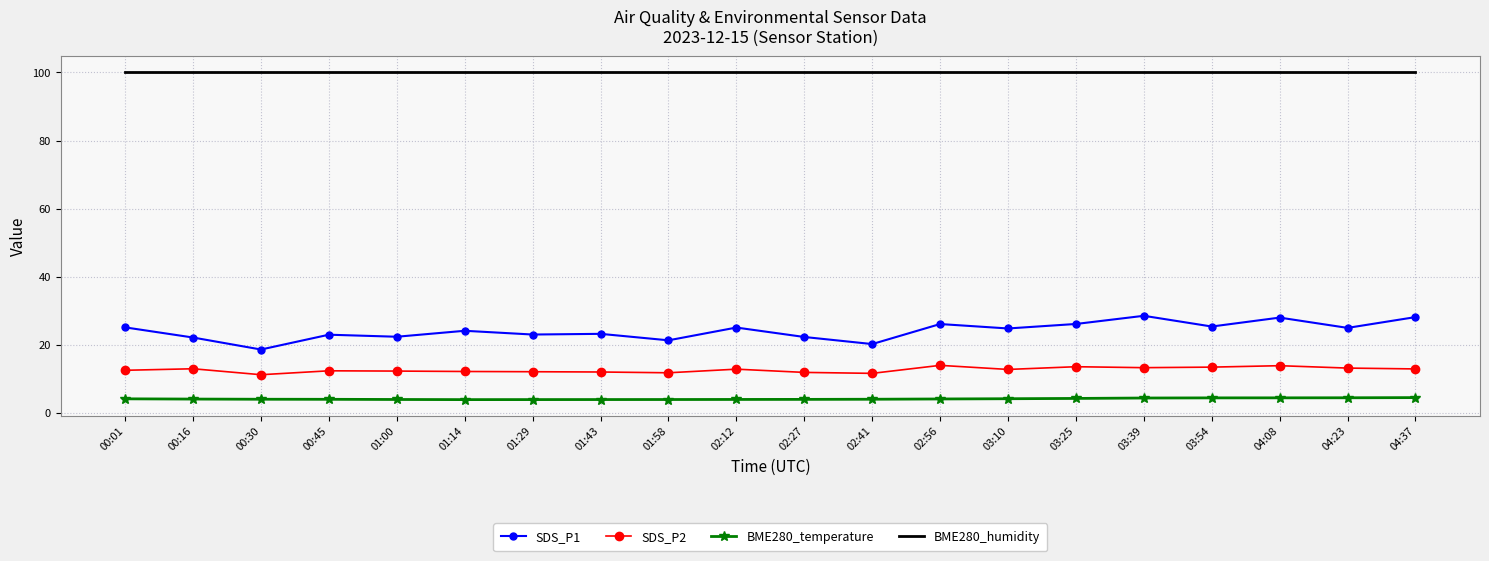

List the series in order of their peak value, highest first.

BME280_humidity, SDS_P1, SDS_P2, BME280_temperature